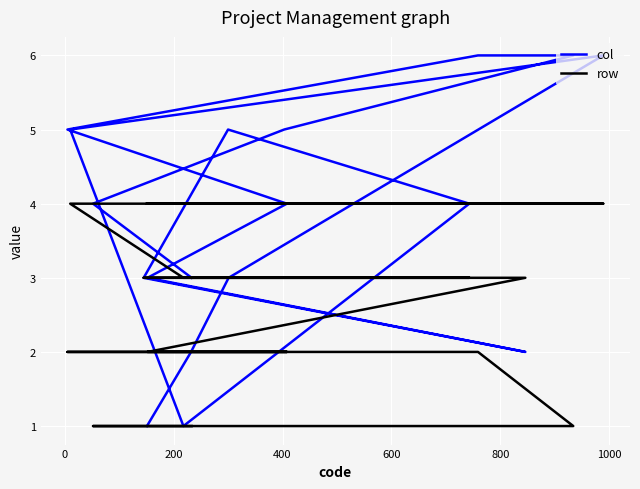

How many lines are shown in the chart?

2